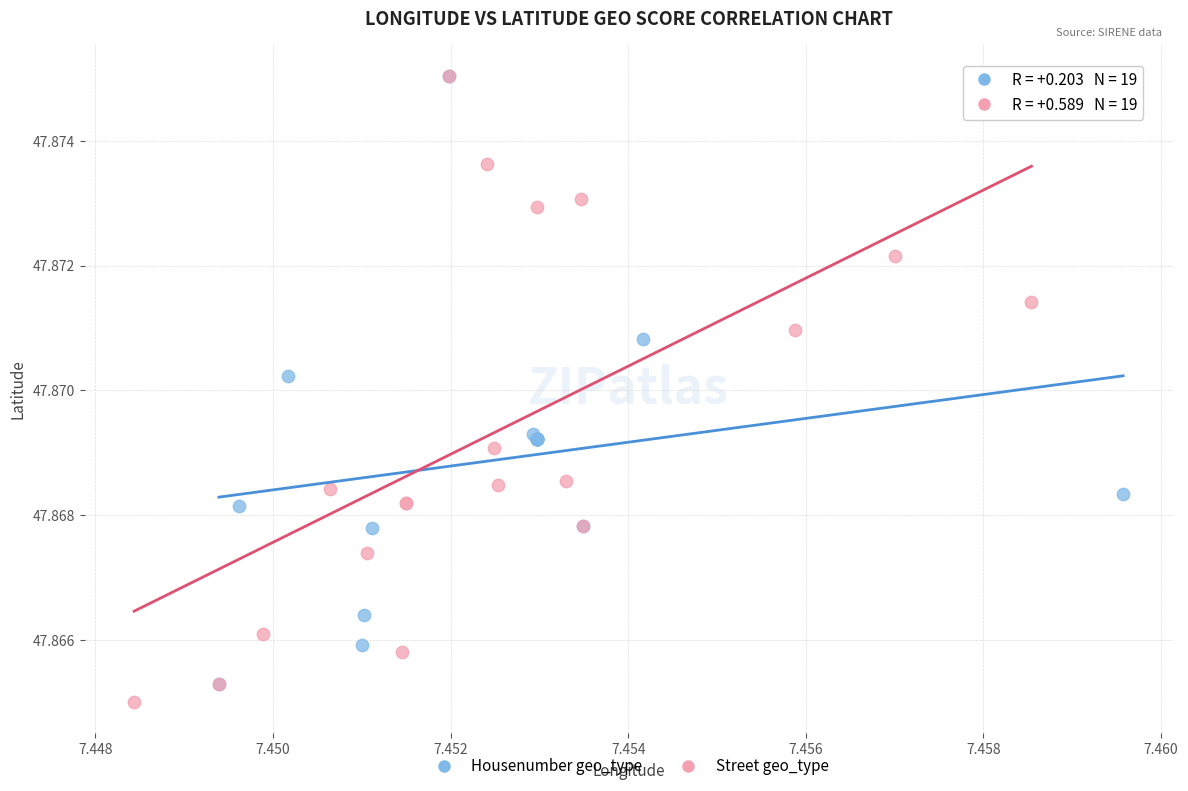

Which series has the largest Y range (max minus min)?

Street geo_type